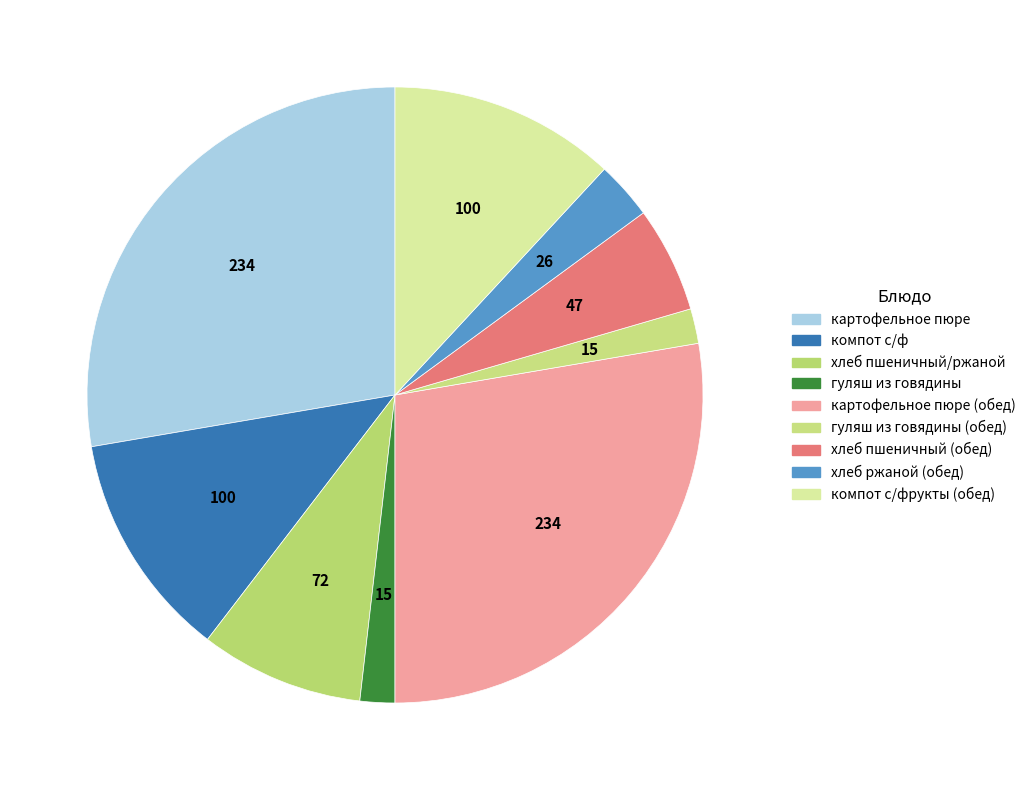

How many segments does this pie chart have?

9